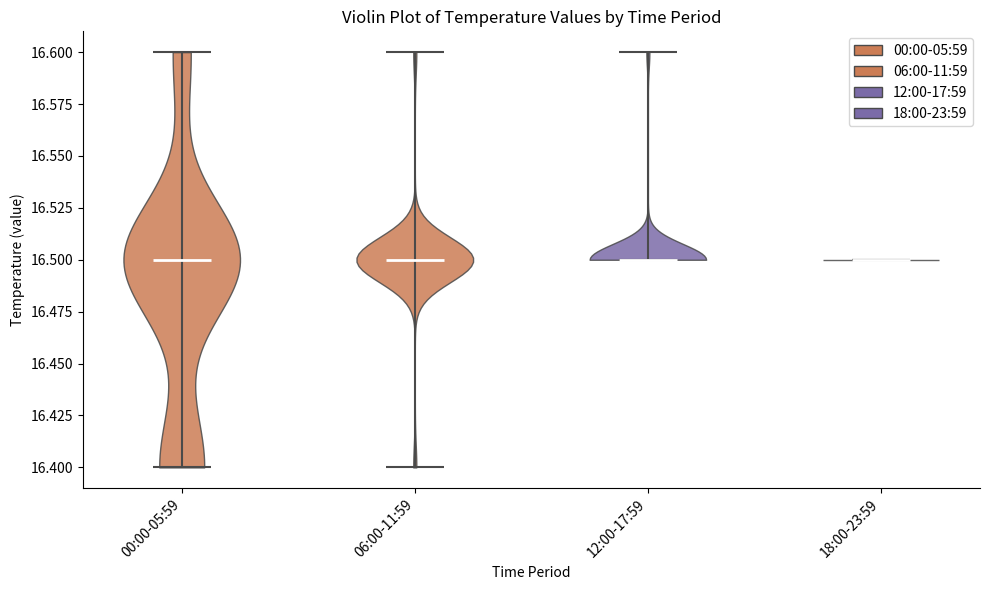

Reading left to right, read every violin against the y-axis: where its median line is, and the lowest and highest points it reaches. The values are not printed on the chart, so give them approximately, as read against the axis.

00:00-05:59: median line 16.5, lowest point 16.4, highest point 16.6
06:00-11:59: median line 16.5, lowest point 16.4, highest point 16.6
12:00-17:59: median line 16.5, lowest point 16.5, highest point 16.6
18:00-23:59: median line 16.5, lowest point 16.5, highest point 16.5